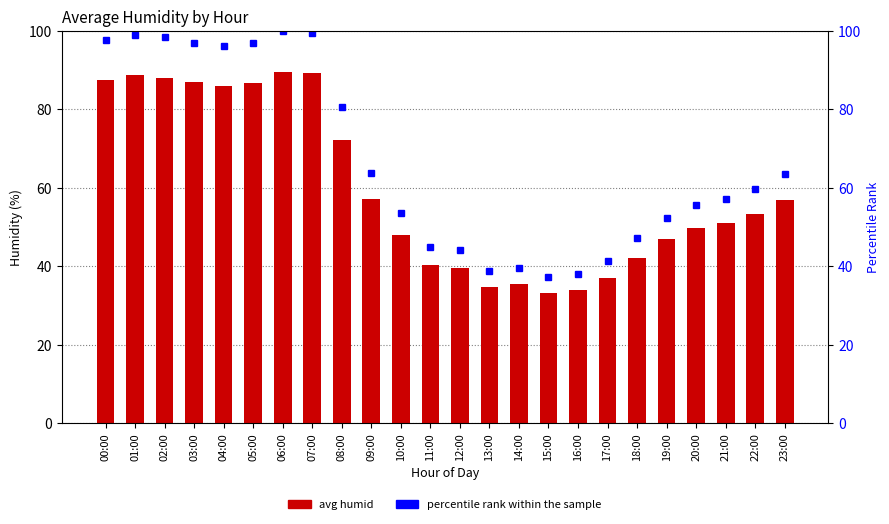

What value does the avg humid series have at 02:00?

88.1